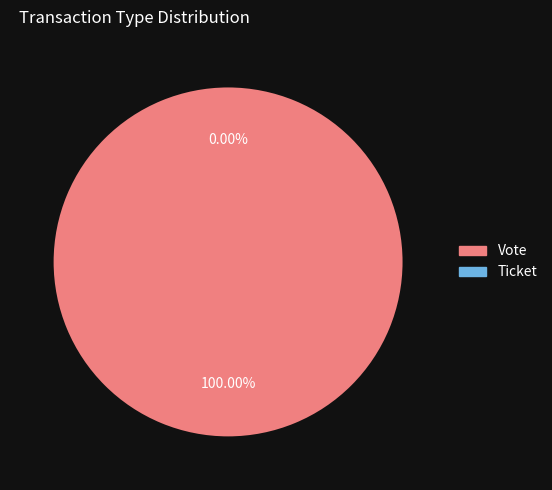

Count the number of slices in the pie.

2